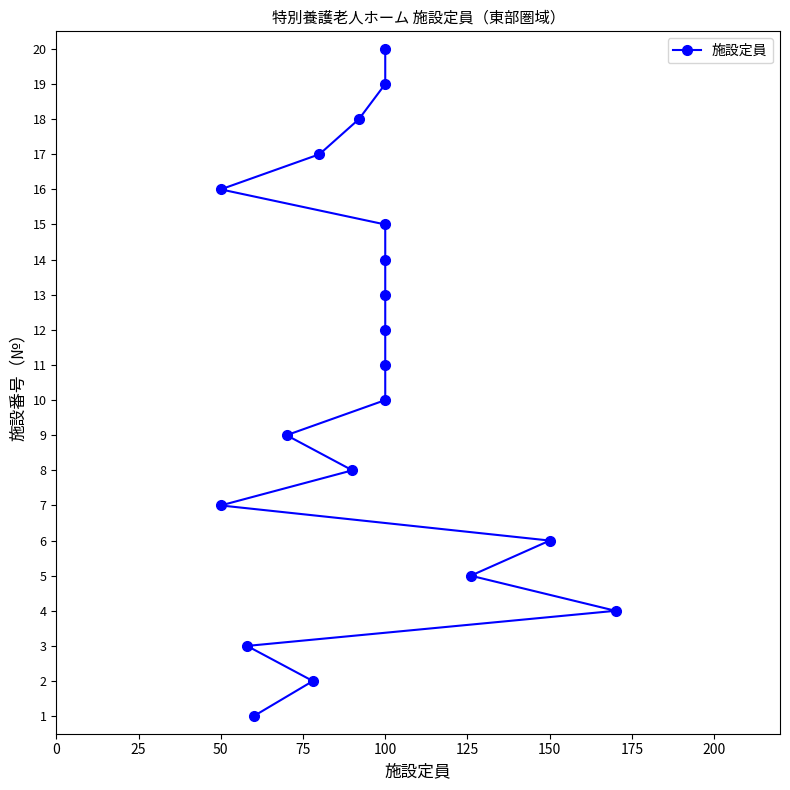

True or false: the data shows 4 at 16.

False